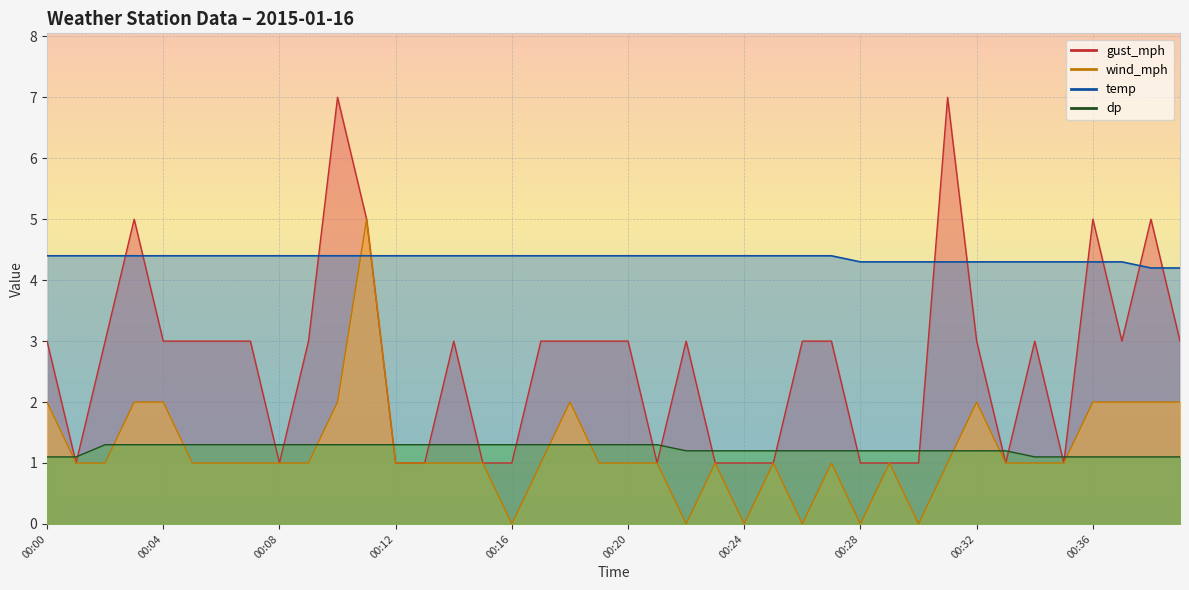

Which series has the largest range (max minus min)?

gust_mph